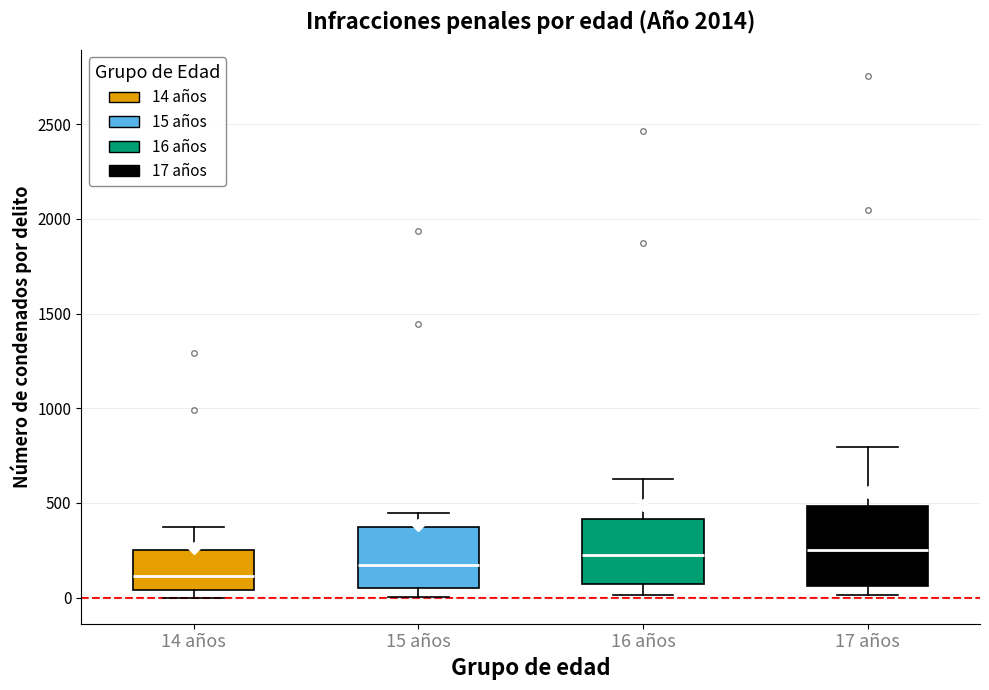

Reading left to right, read every box against the y-axis: the position of its median line, the range the box covers, and the ends of its whiskers. The values are not printed on the chart, so give them approximately, as read against the axis.

14 años: median 100, box 50 to 250, whiskers 0 to 350
15 años: median 150, box 50 to 350, whiskers 0 to 450
16 años: median 250, box 50 to 400, whiskers 0 to 650
17 años: median 250, box 50 to 500, whiskers 0 to 800